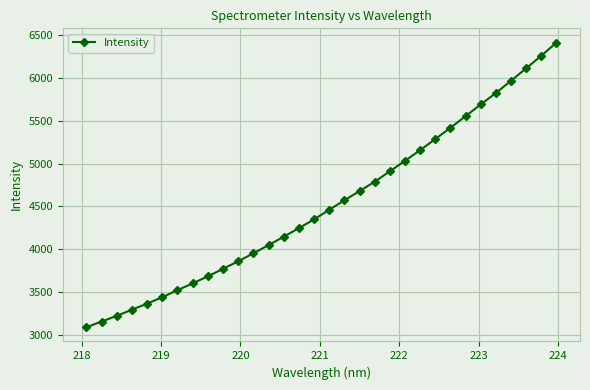

What is the value of the 6th point from the left?

3438.9